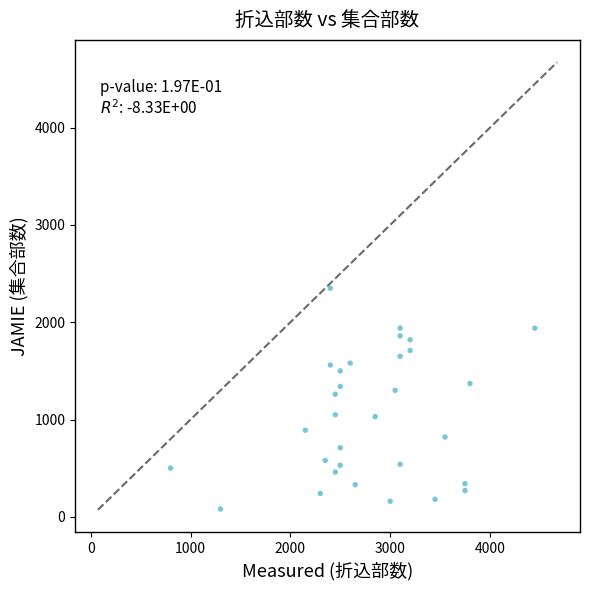

What is the range of X values (max minus min)?

3650